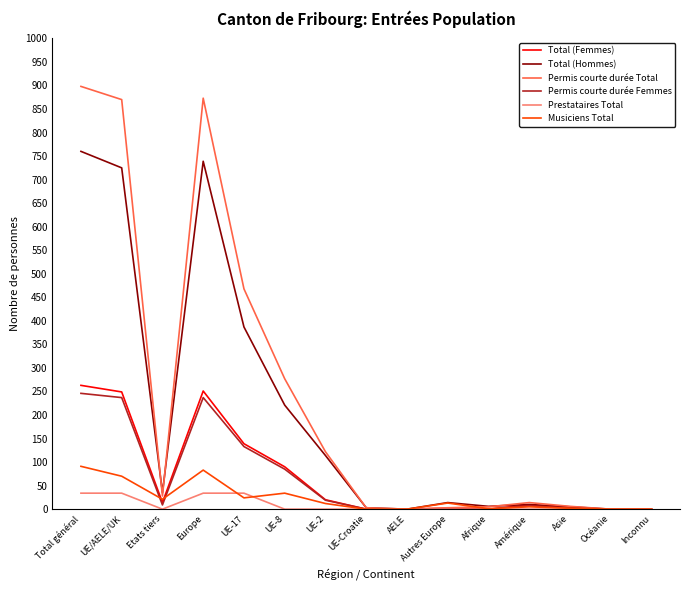

What position from the right is UE-2?

9